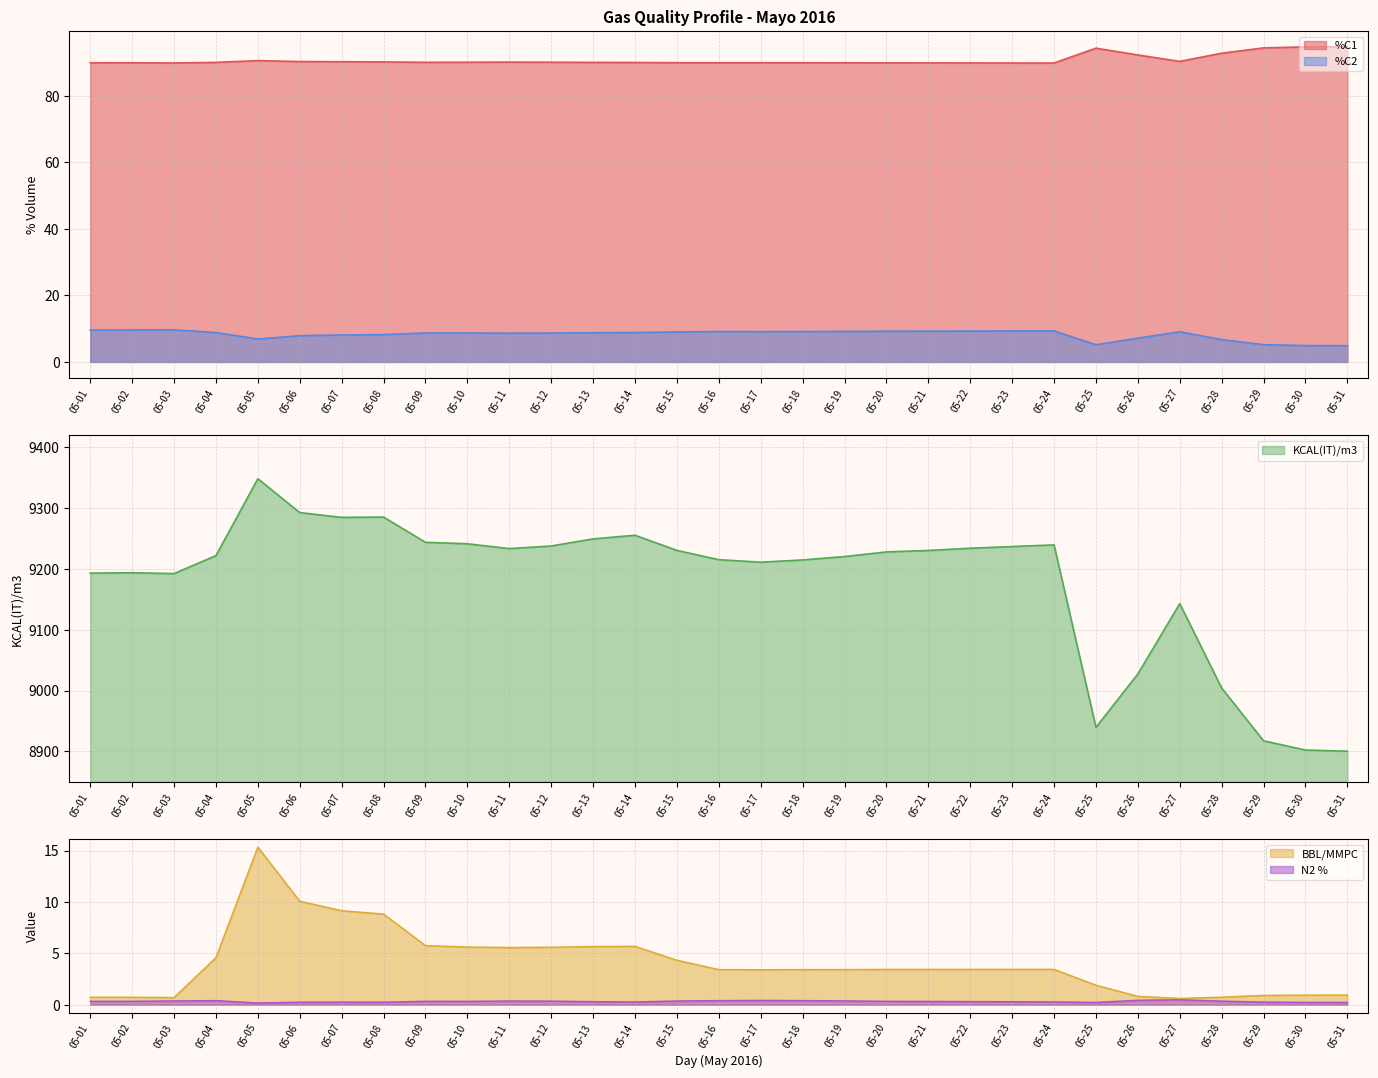

Where is N2 nearest to the value 0?

05-05